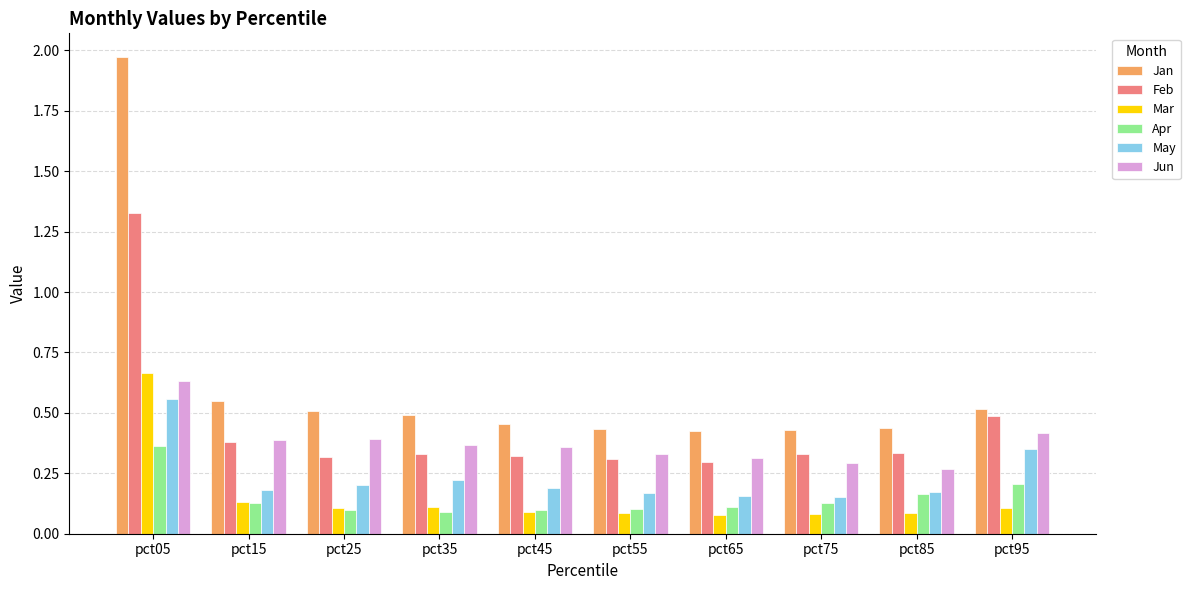

Count the number of categories in the chart.

10